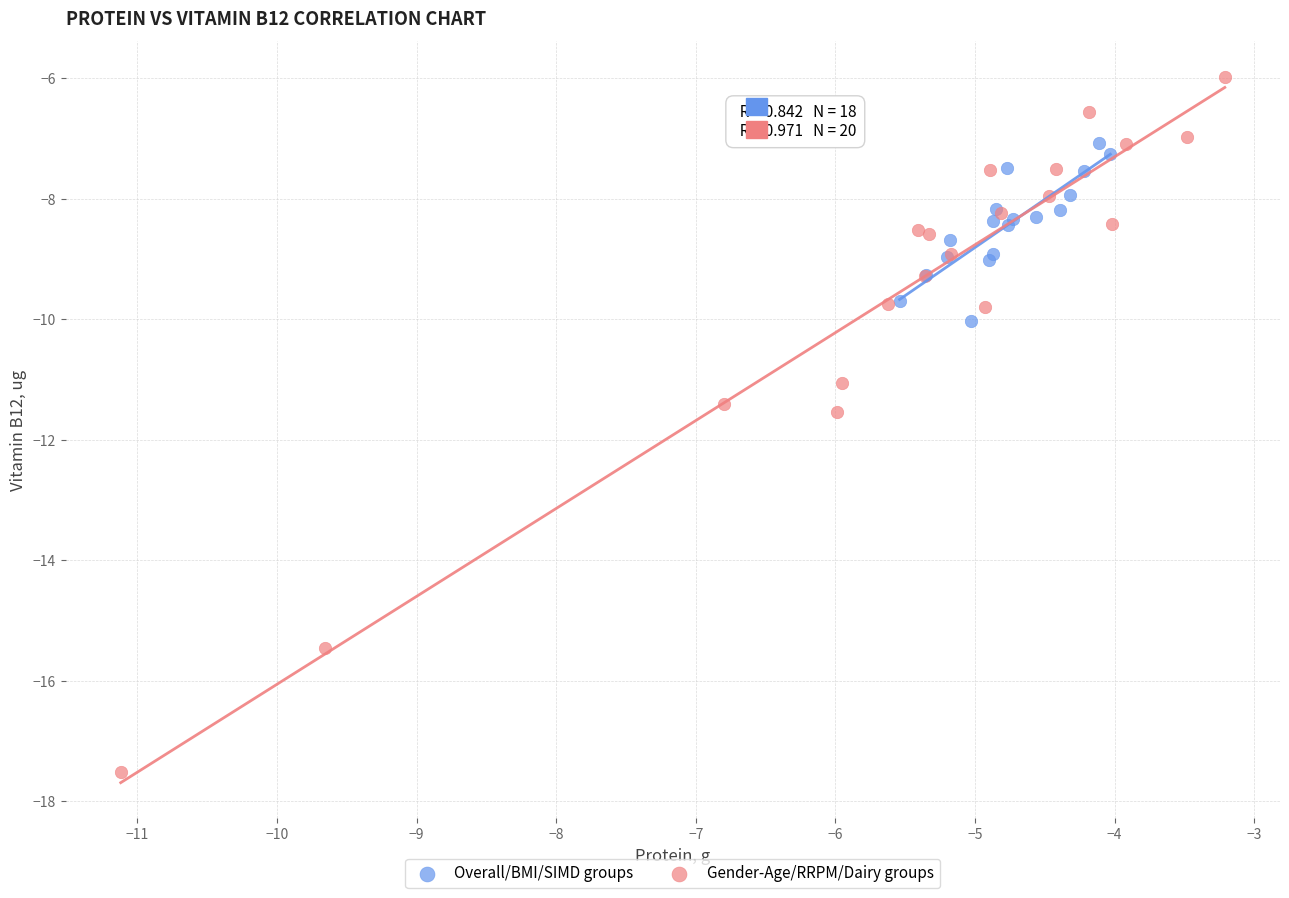

Which series has the widest spread of Y values?

Gender-Age/RRPM/Dairy groups